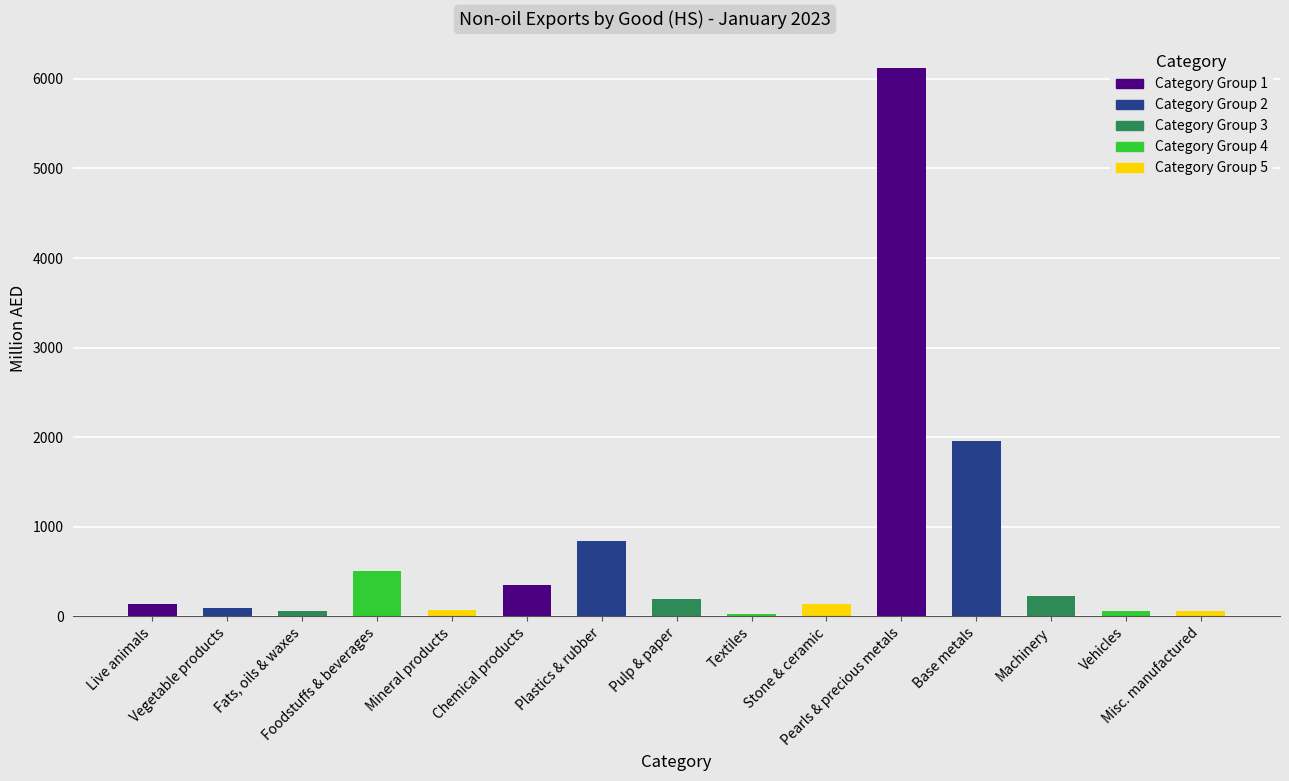

What is the ratio of the value at Foodstuffs & beverages to the value at Vegetable products?

5.3